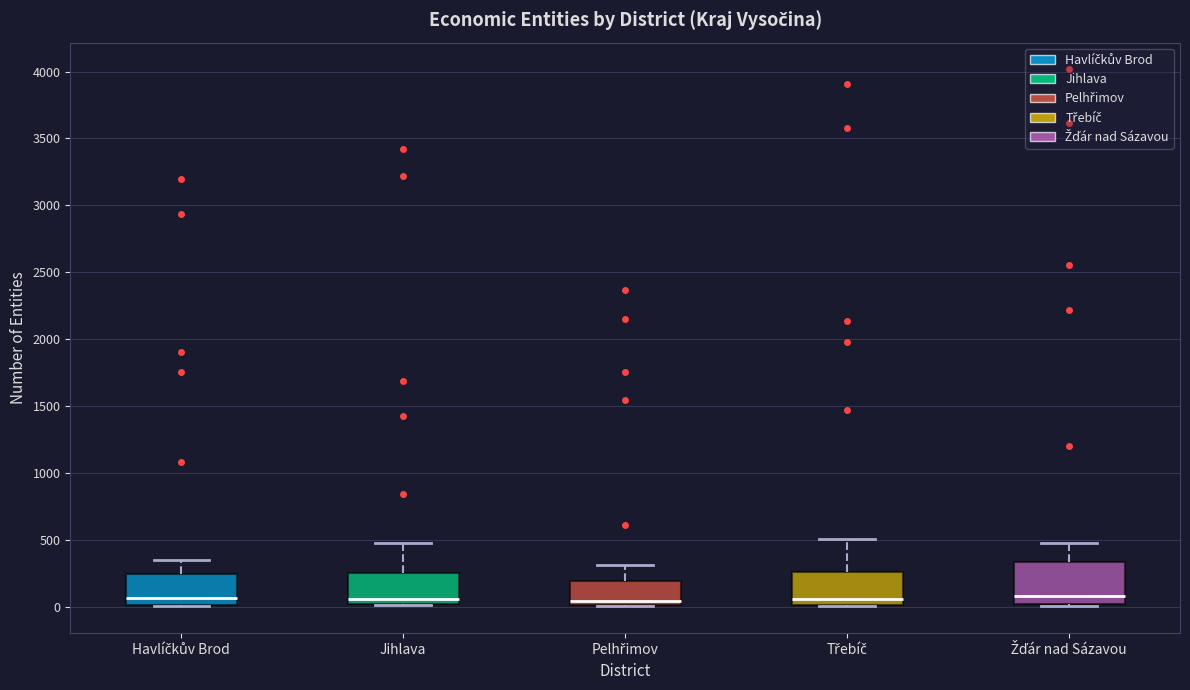

Reading left to right, read every box against the y-axis: the position of its median line, the range the box covers, and the ends of its whiskers. The values are not printed on the chart, so give them approximately, as read against the axis.

Havlíčkův Brod: median 50, box 0 to 250, whiskers 0 to 350
Jihlava: median 50, box 0 to 250, whiskers 0 to 500
Pelhřimov: median 50, box 0 to 200, whiskers 0 to 300
Třebíč: median 50, box 0 to 250, whiskers 0 to 500
Žďár nad Sázavou: median 100, box 0 to 350, whiskers 0 (just below the box's lower edge) to 450